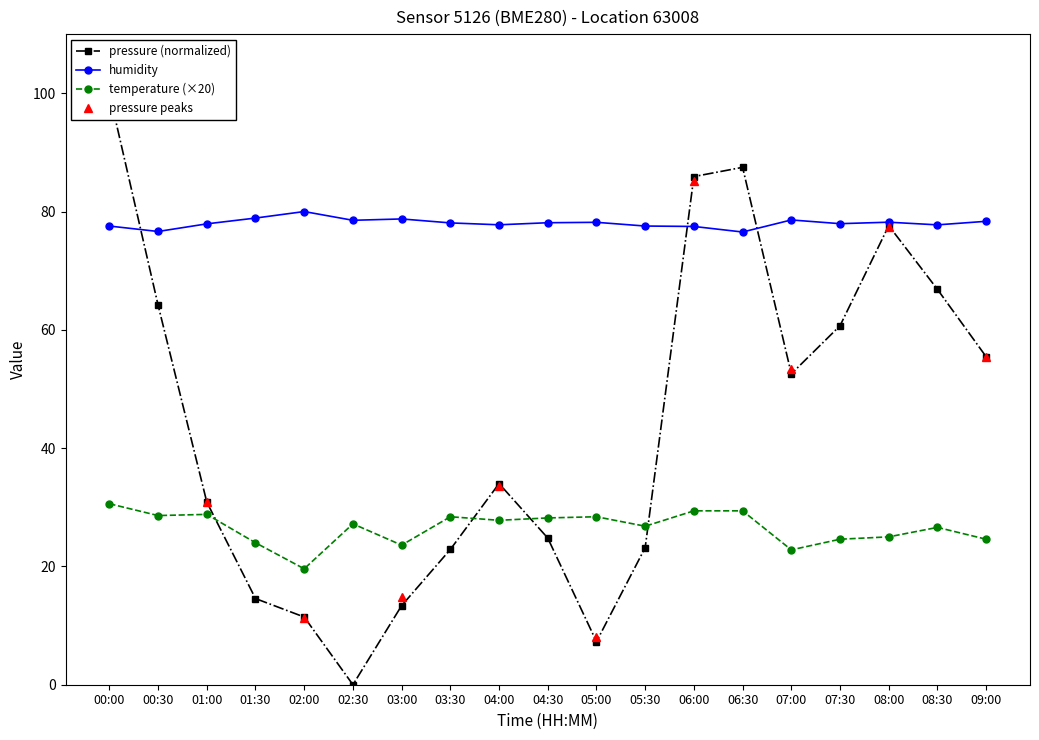

Does the chart have visible grid lines?

No